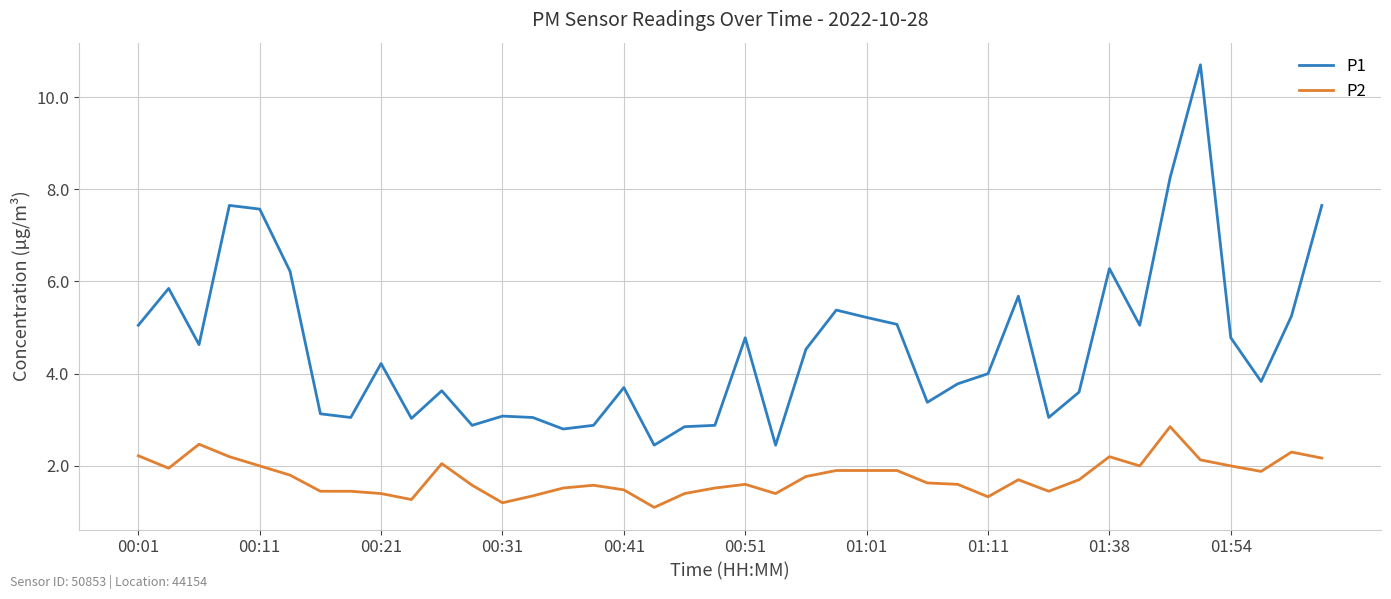

List the series in order of their overall mean, highest first.

P1, P2